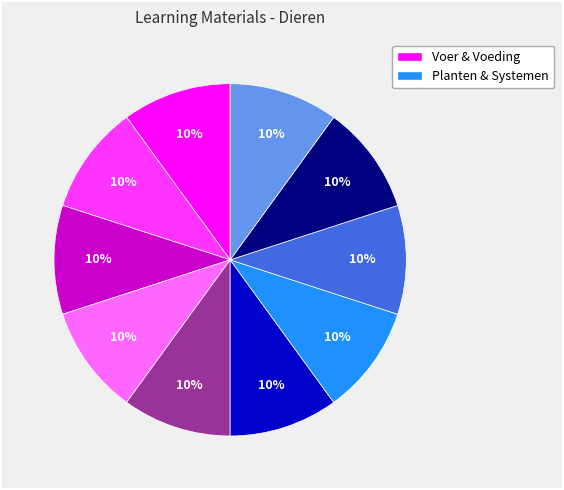

To the nearest percent, what is the average slice percentage?

10%